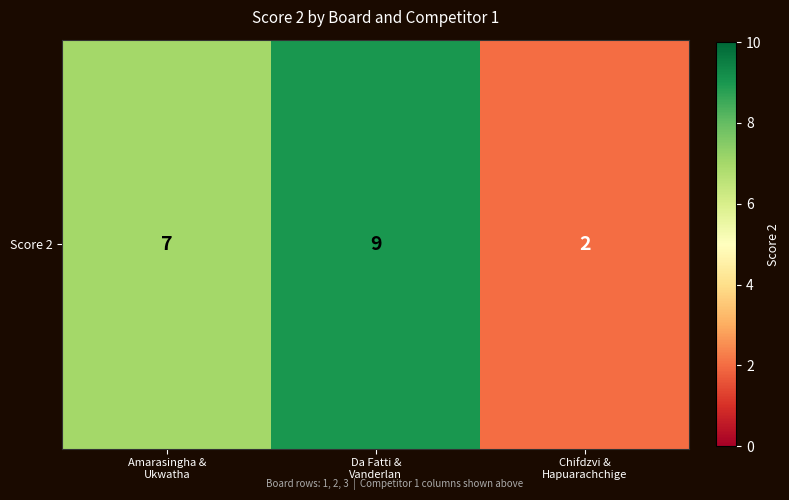

Reading left to right, list all the values displayed in this chart.

7	9	2